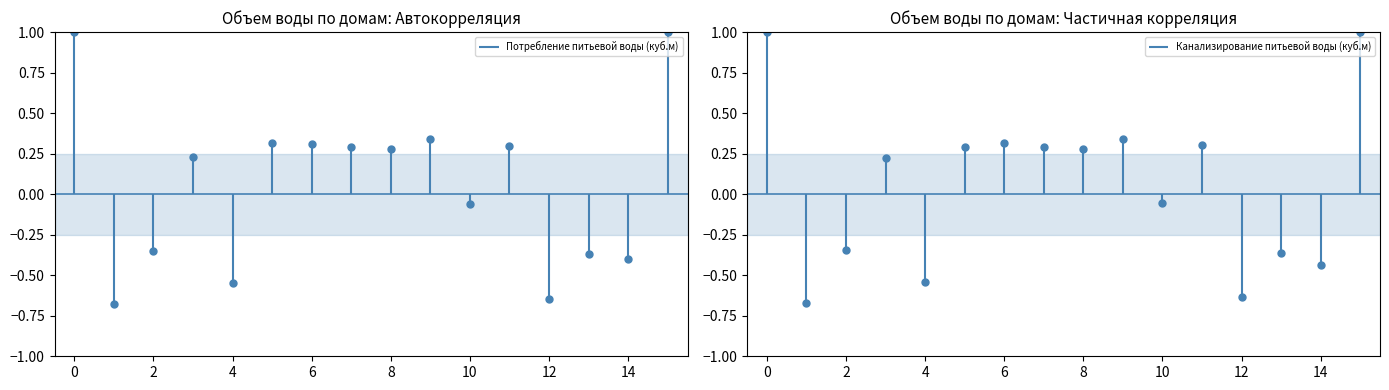

At which category is the sum across all series the highest?

15